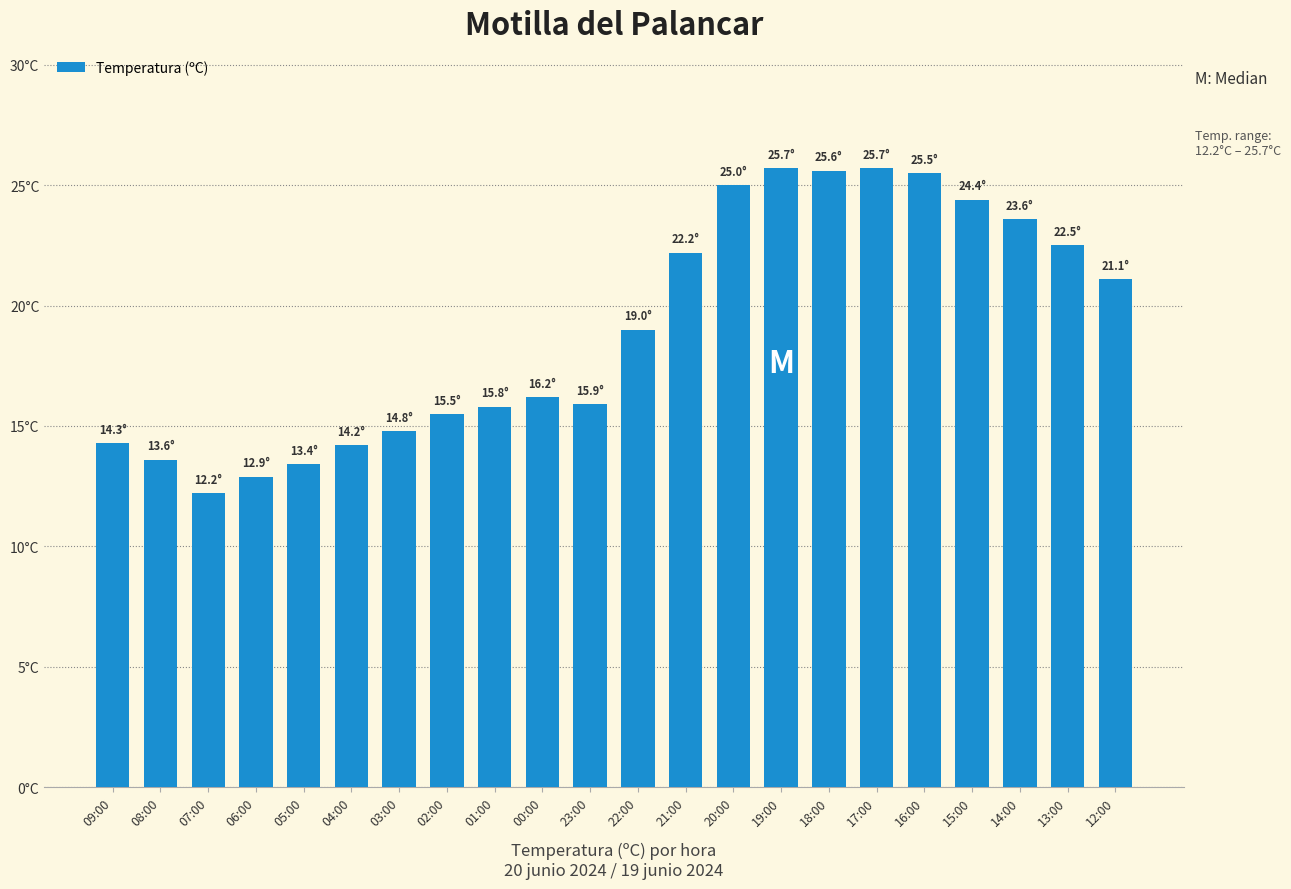

What is the change in value from 00:00 to 17:00?

+9.5